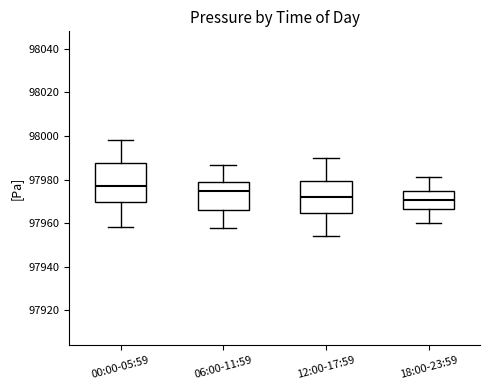

Which box's median line is the highest?

00:00-05:59